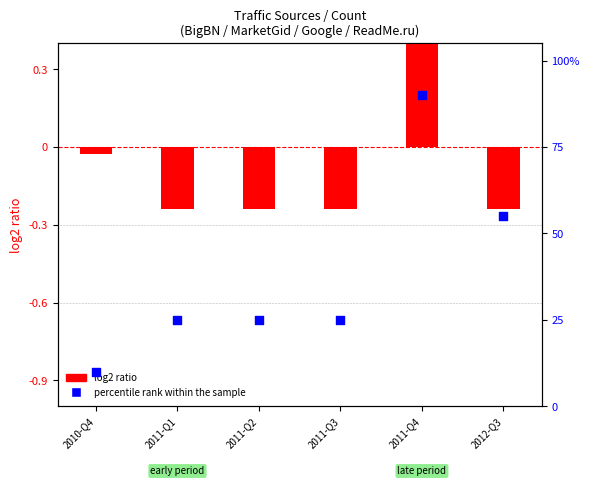

Which series has the largest total across all categories?

percentile rank within the sample